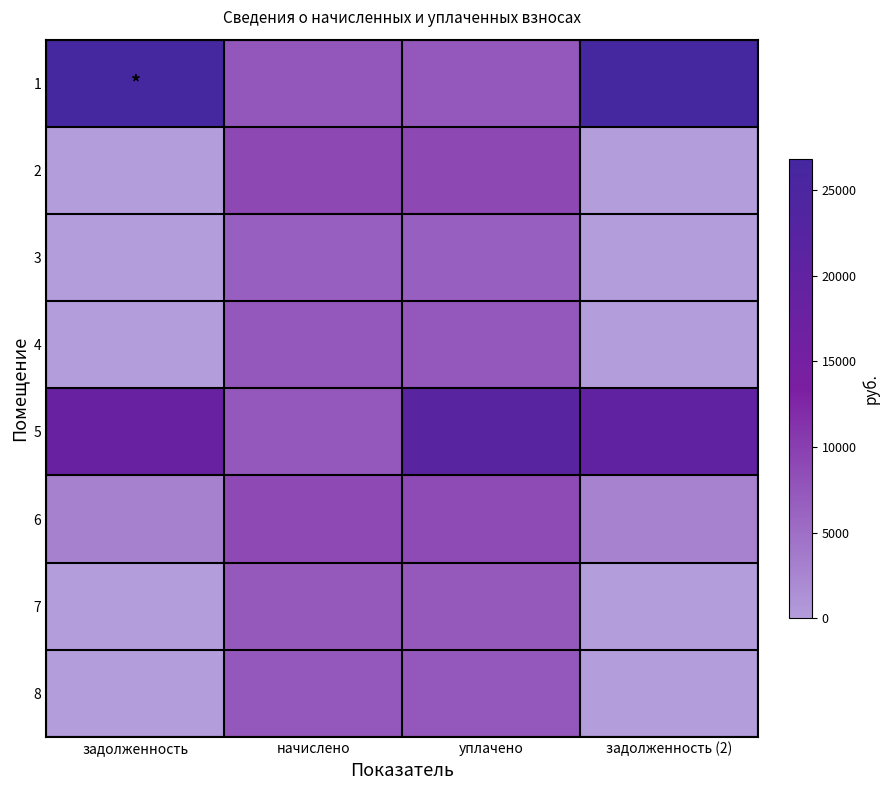

Which series has the widest spread of values?

1